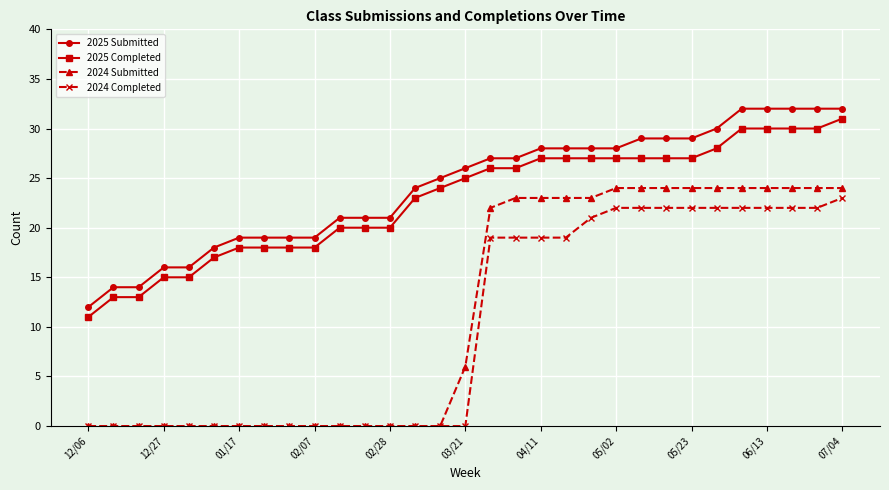

What is the maximum value shown in the chart?

32